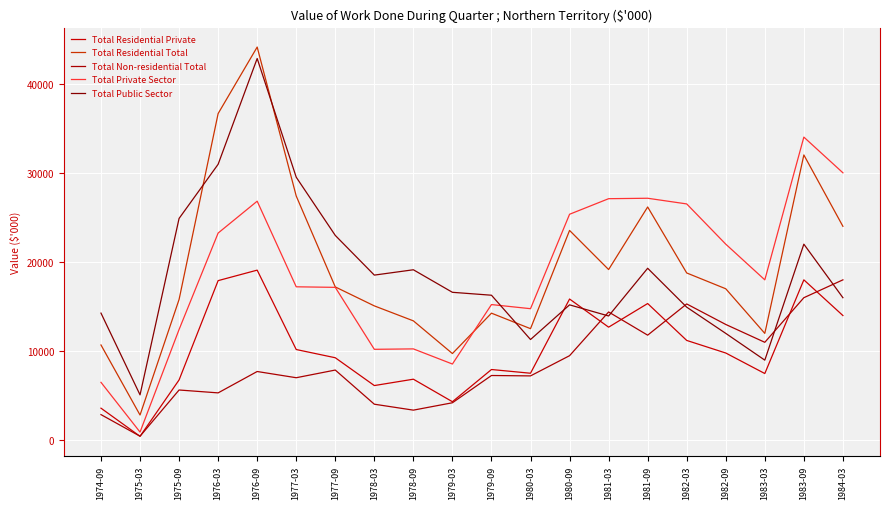

In Total Private Sector, how many points are lower than both neighbors (excluding endpoints)?

5